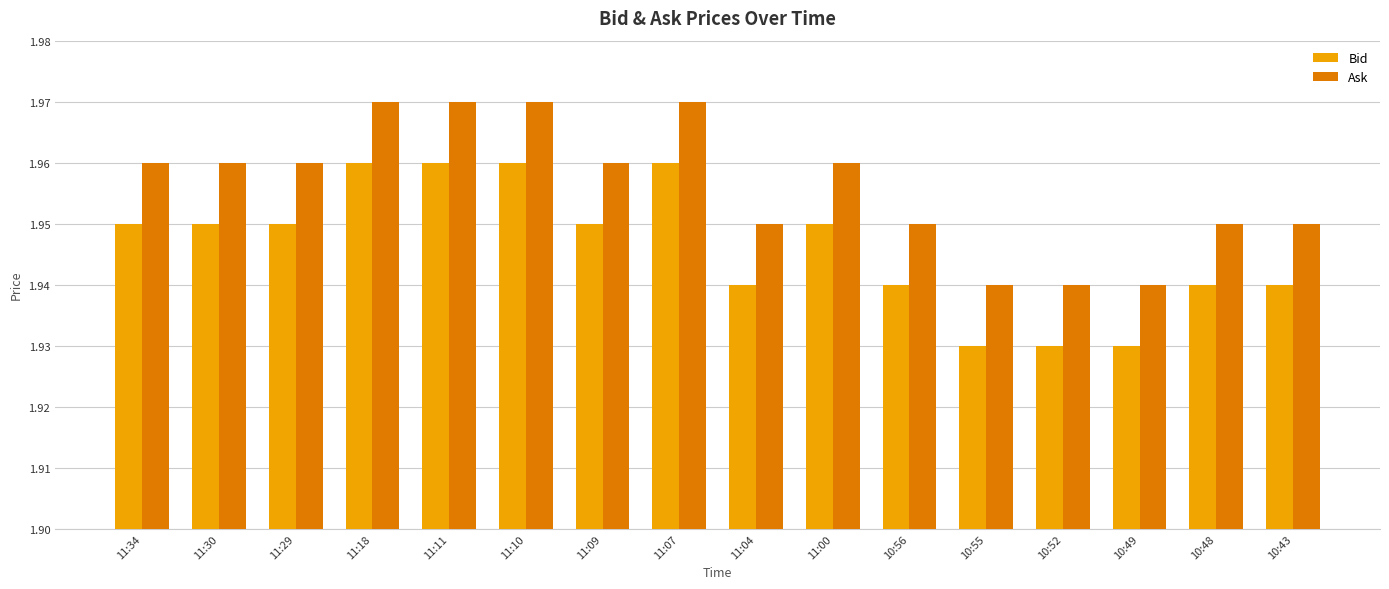

Rank the series by their average value, from highest to lowest.

Ask, Bid